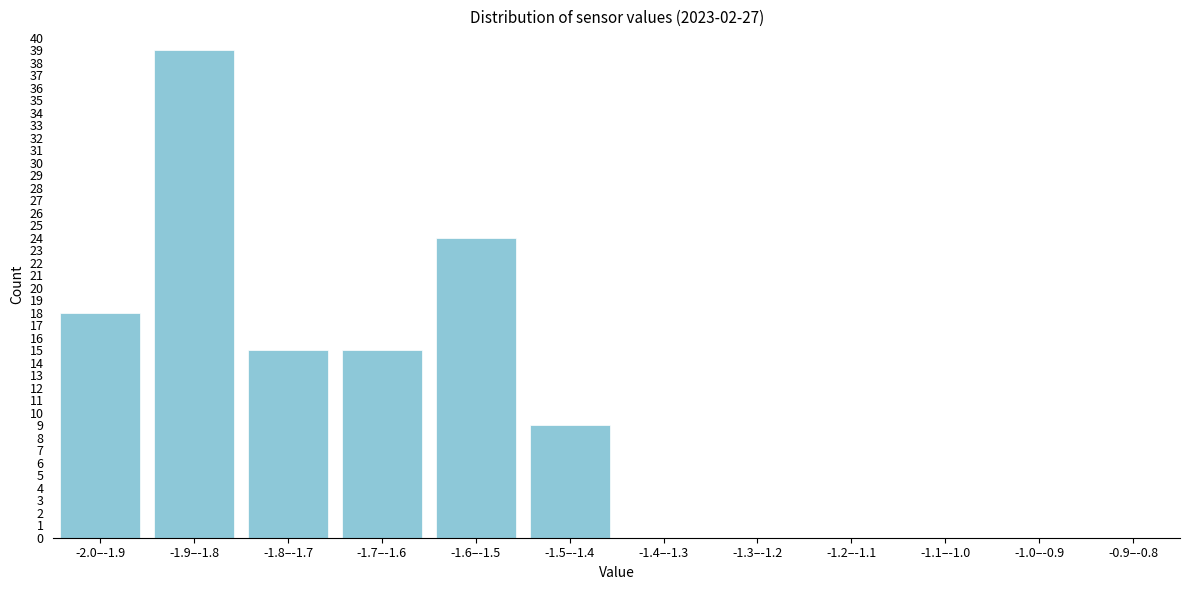

Reading left to right, transcribe all the data shown in this chart.

-2.0–-1.9=18	-1.9–-1.8=39	-1.8–-1.7=15	-1.7–-1.6=15	-1.6–-1.5=24	-1.5–-1.4=9	-1.4–-1.3=0	-1.3–-1.2=0	-1.2–-1.1=0	-1.1–-1.0=0	-1.0–-0.9=0	-0.9–-0.8=0